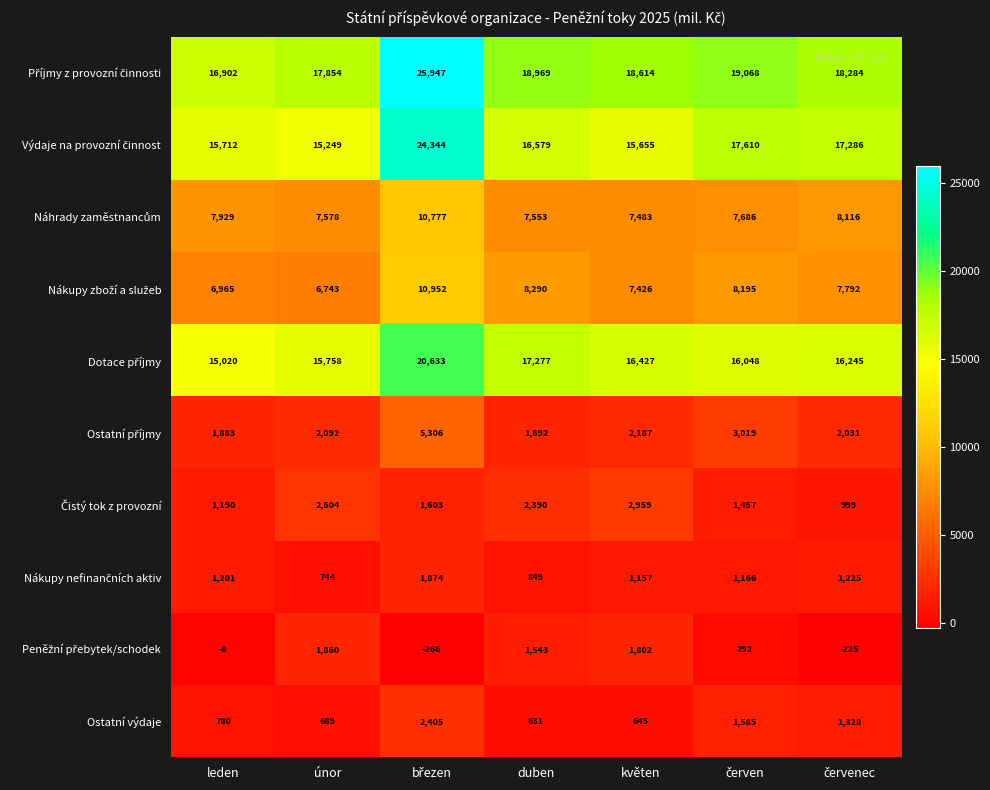

What is the total value across all series at duben?

75773